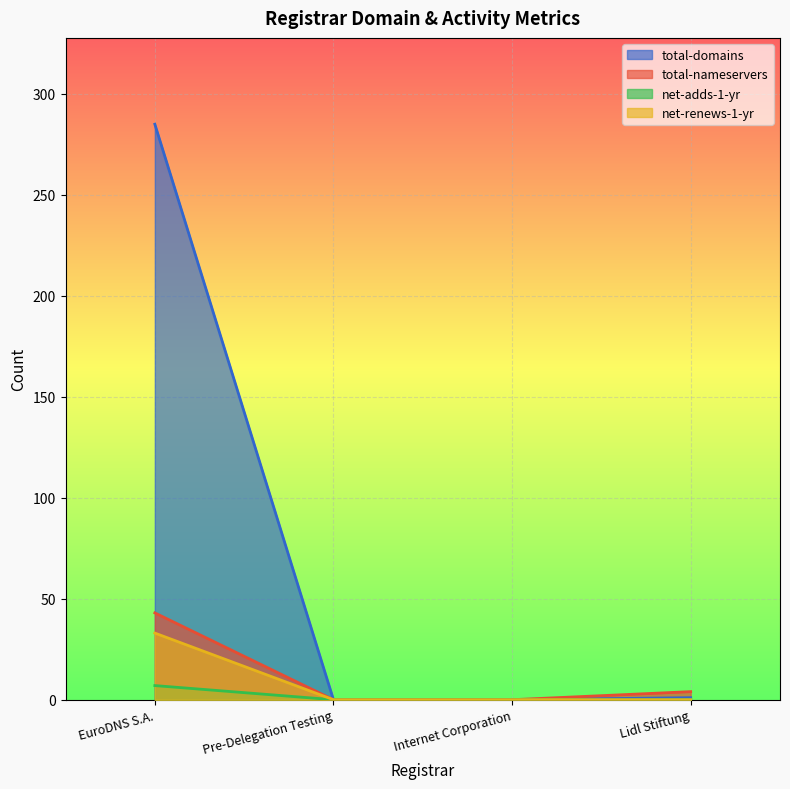

What is the maximum value for net-adds-1-yr?

7